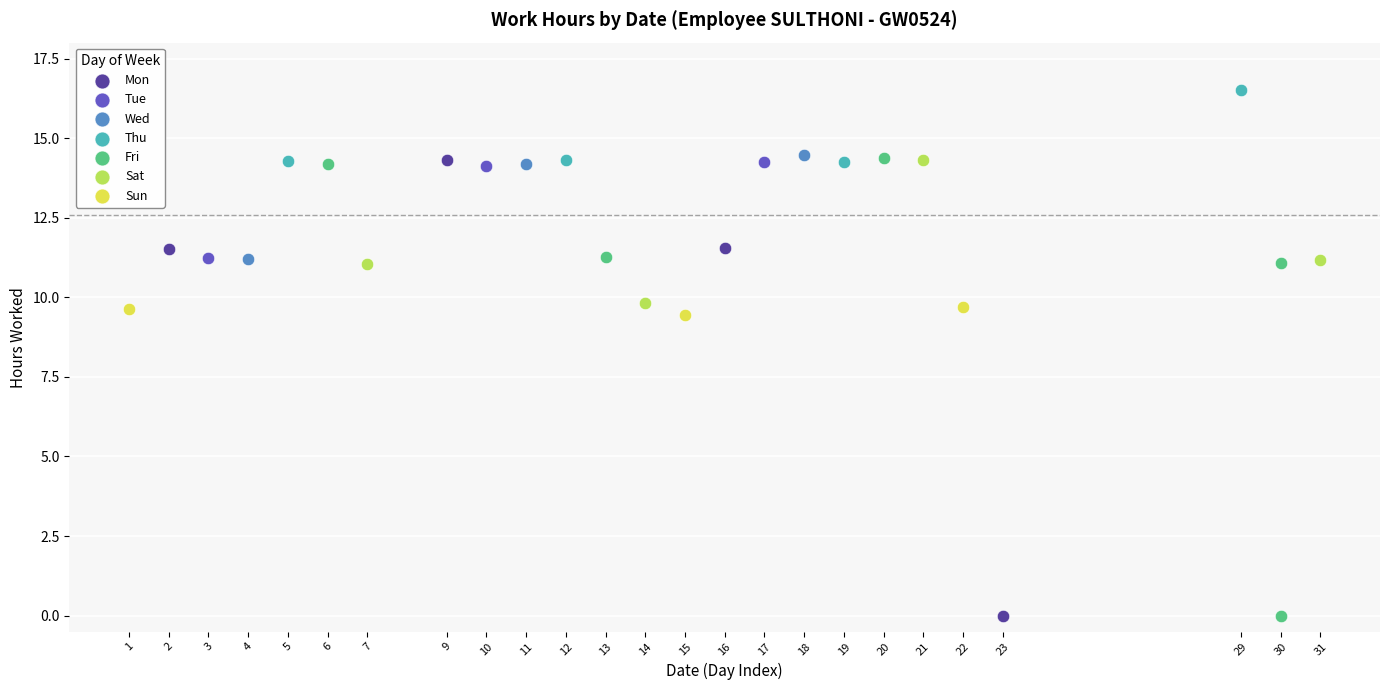

Which series contains the highest Y value?

Thu